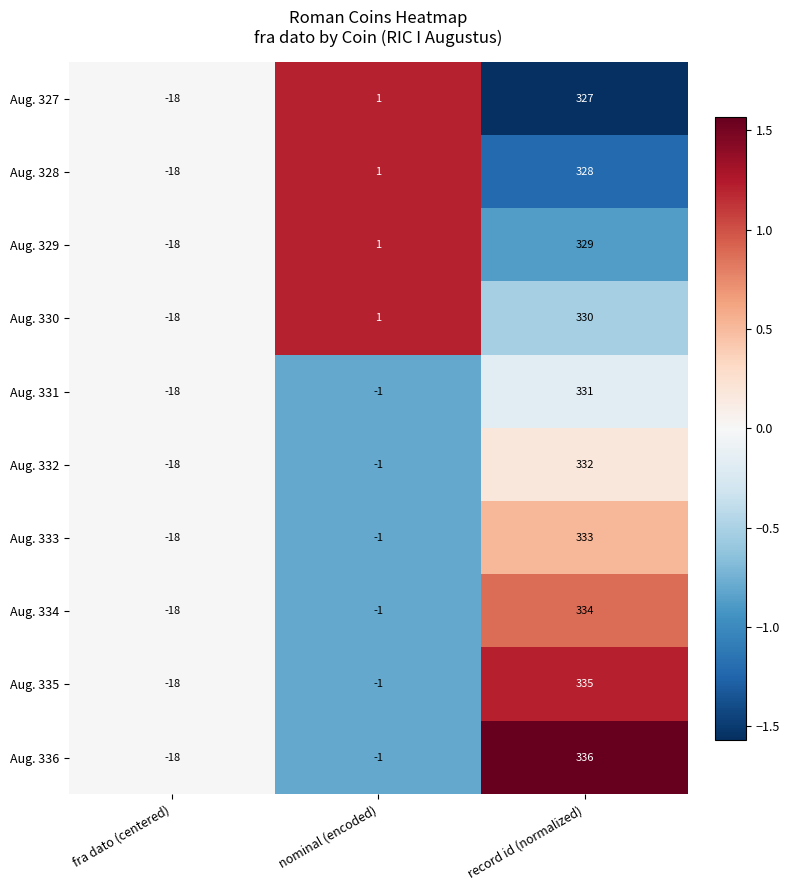

What is the sum of the Aug. 331 values at nominal (encoded) and record id (normalized)?

330